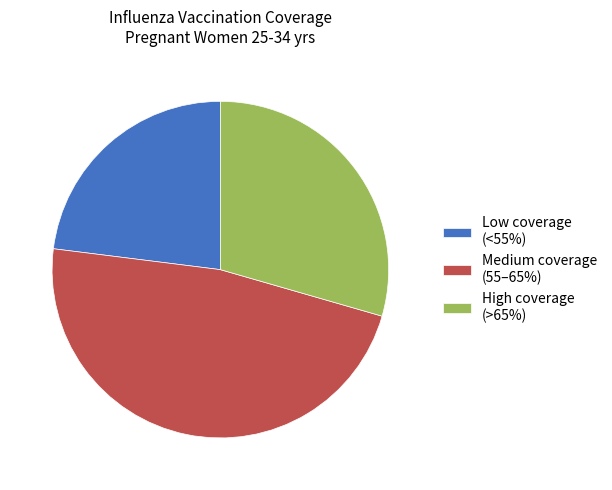

Combined, do High coverage (>65%) and Low coverage (<55%) account for over 50%?

Yes